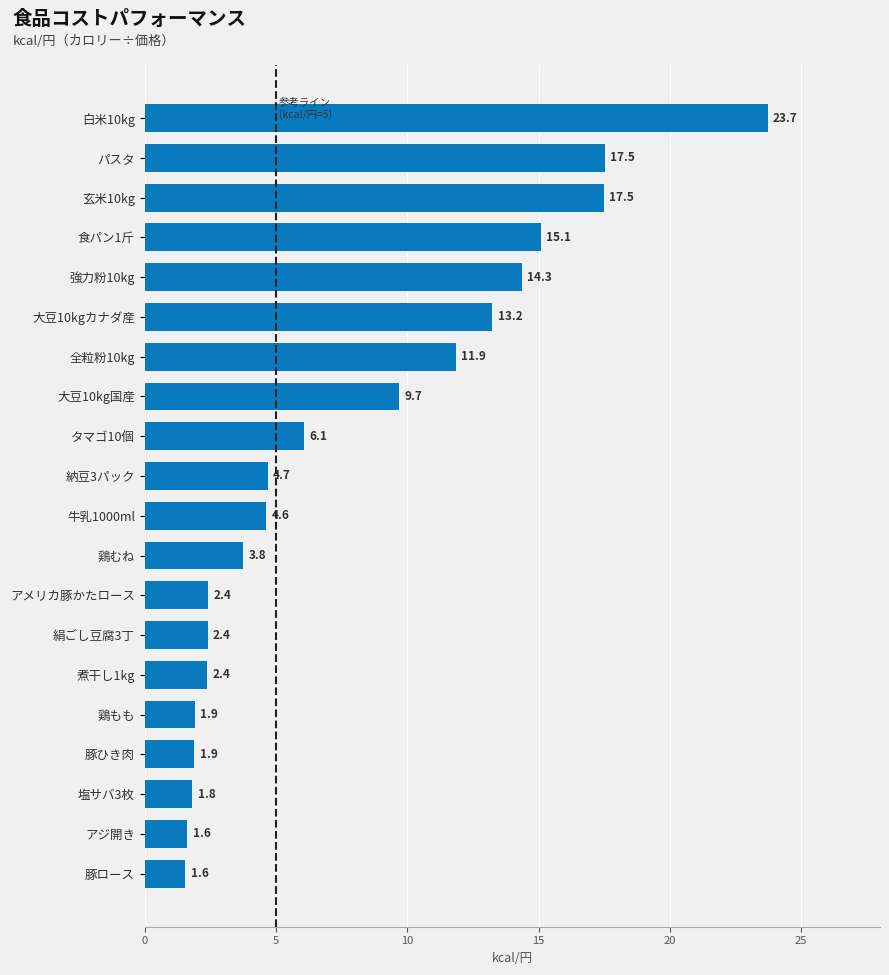

How many categories are shown in the chart?

20